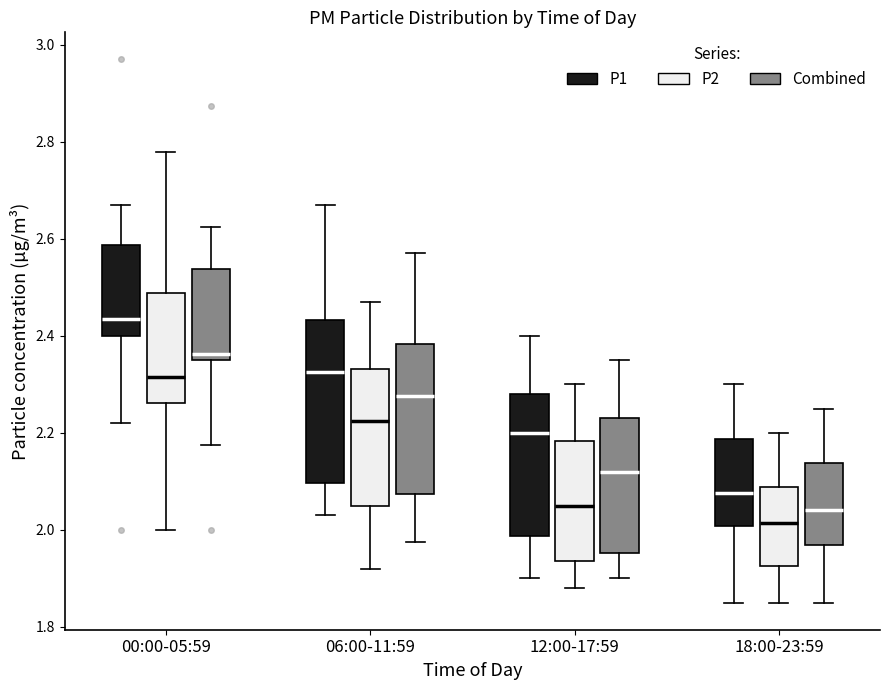

Which box is the tallest, from its lower edge to its upper edge?

06:00-11:59 (P1)